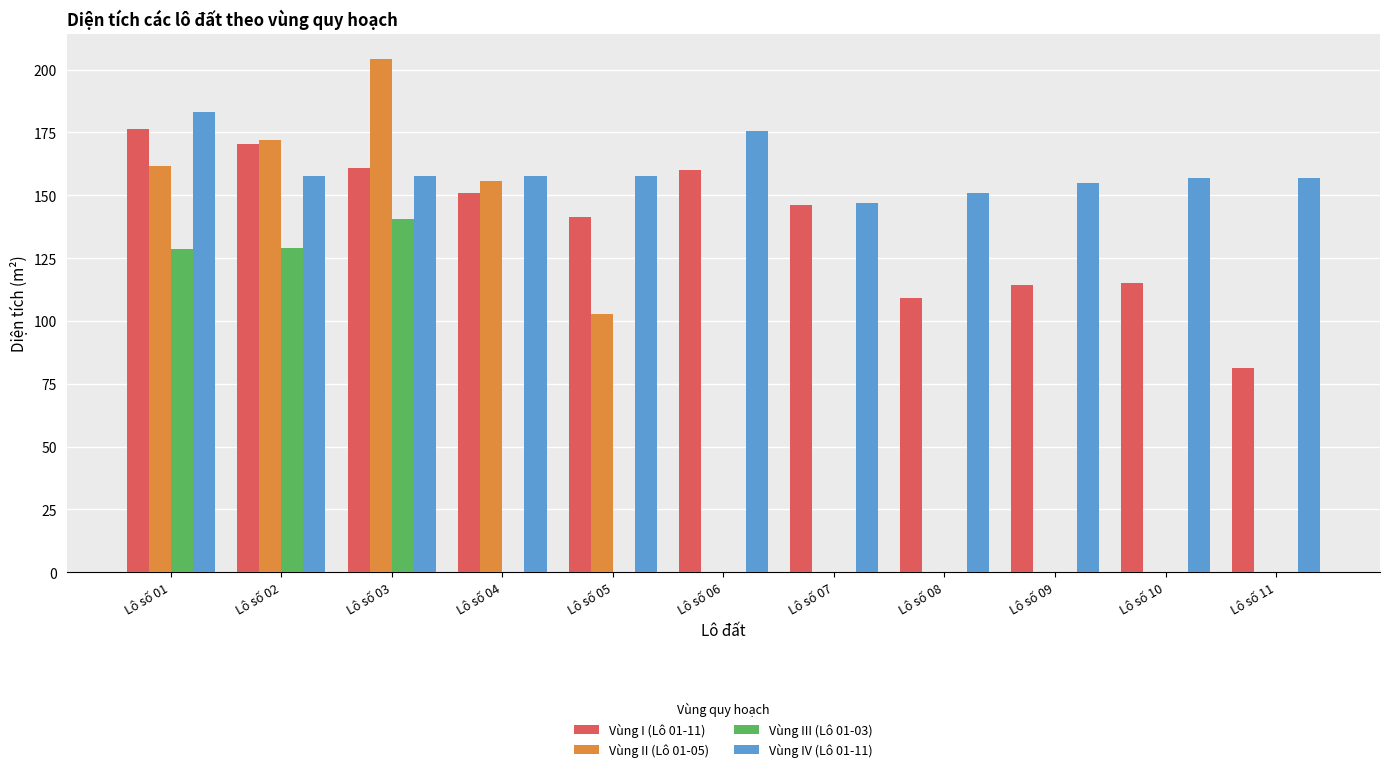

Which series changed the most between Lô số 04 and Lô số 07?

Vùng II (Lô 01-05)